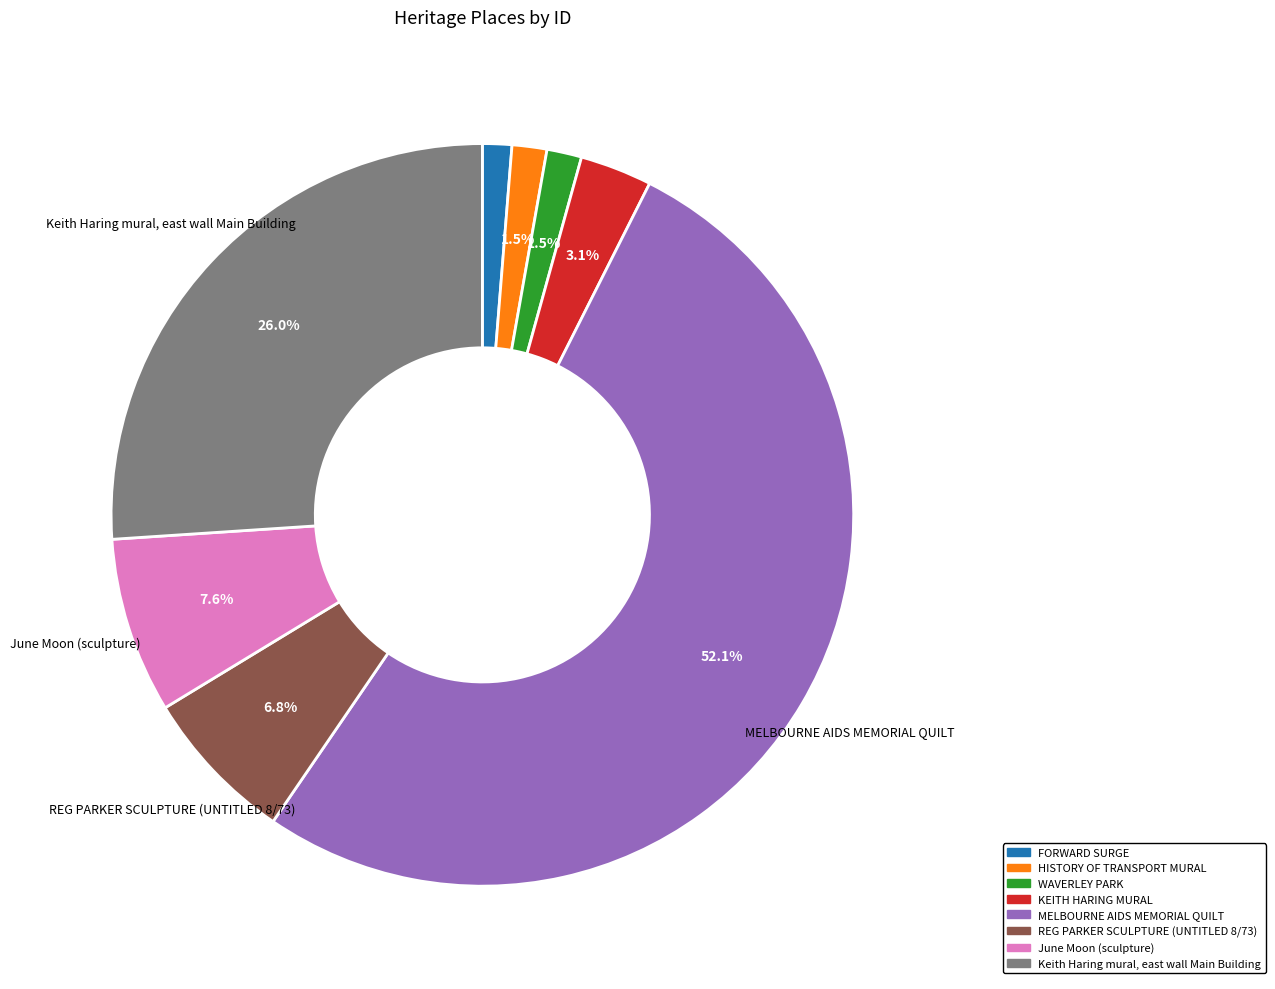

How many segments does this pie chart have?

8